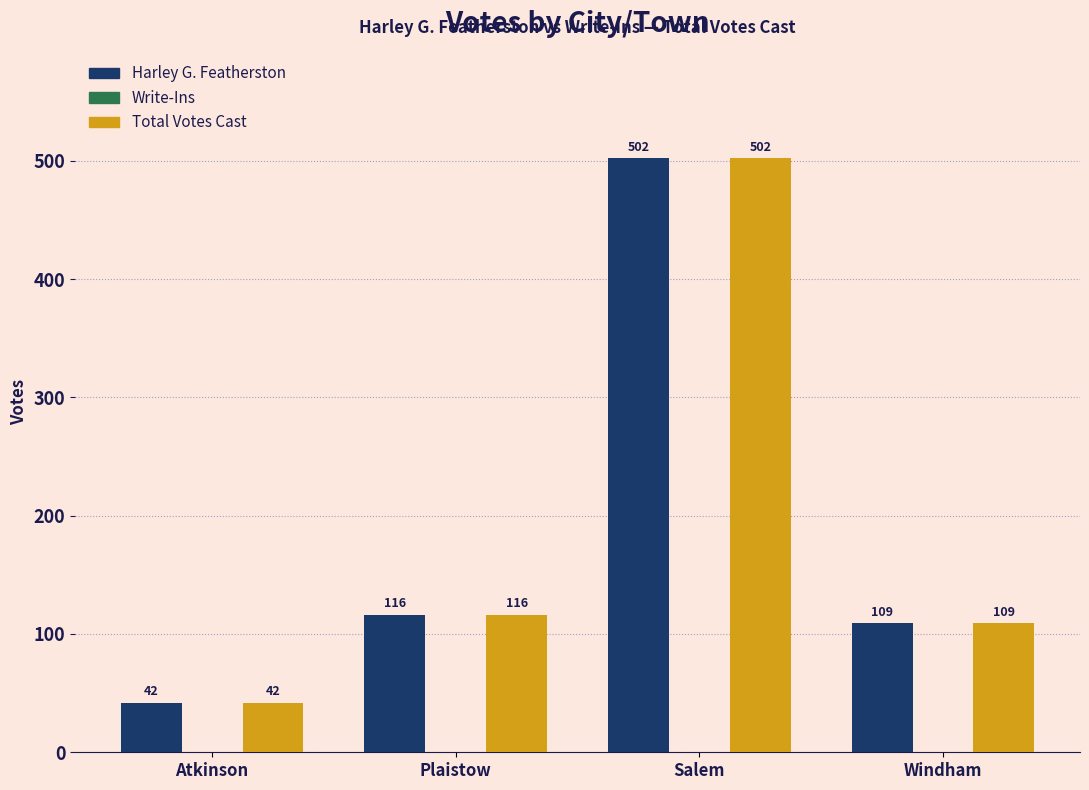

How many series are shown in this chart?

2